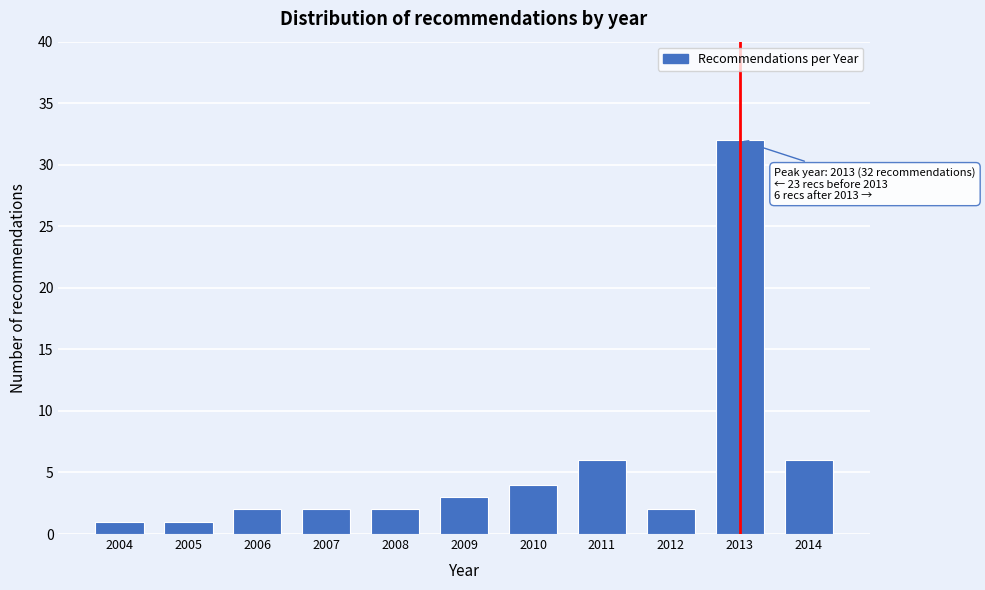

Reading left to right, list all the values displayed in this chart.

2004=1	2005=1	2006=2	2007=2	2008=2	2009=3	2010=4	2011=6	2012=2	2013=32	2014=6